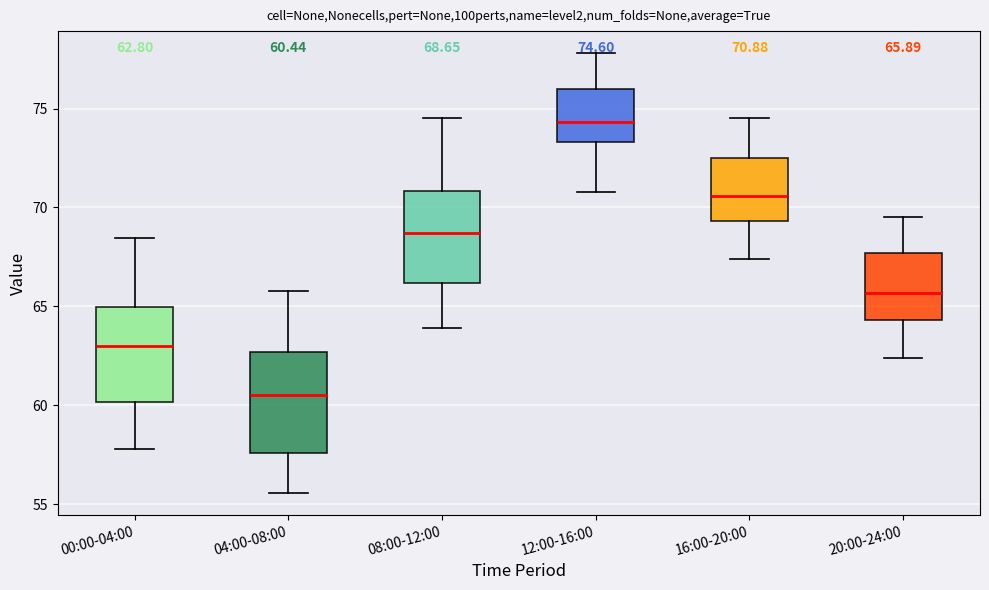

Which box has the lowest median line?

04:00-08:00